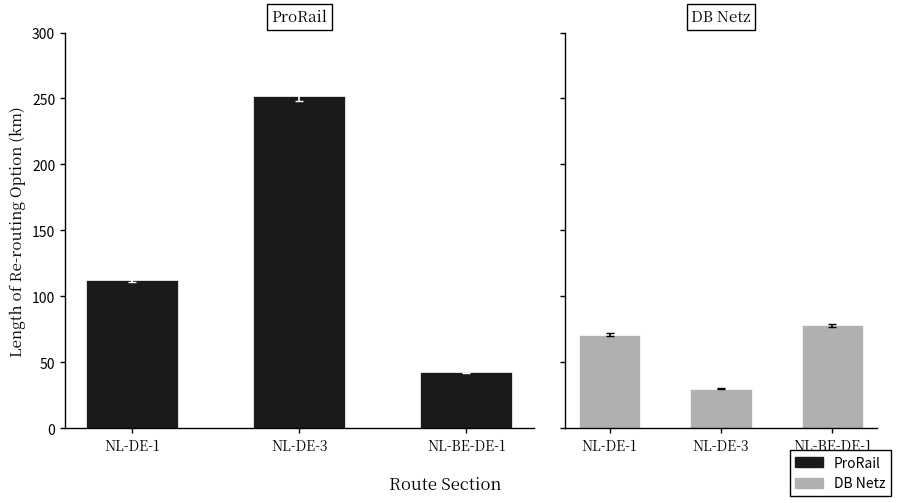

Reading left to right, what are all the values shown in this chart?

ProRail: NL-DE-1=112.7	NL-DE-3=252.2	NL-BE-DE-1=42.7
DB Netz: NL-DE-1=71.0	NL-DE-3=30.0	NL-BE-DE-1=78.0